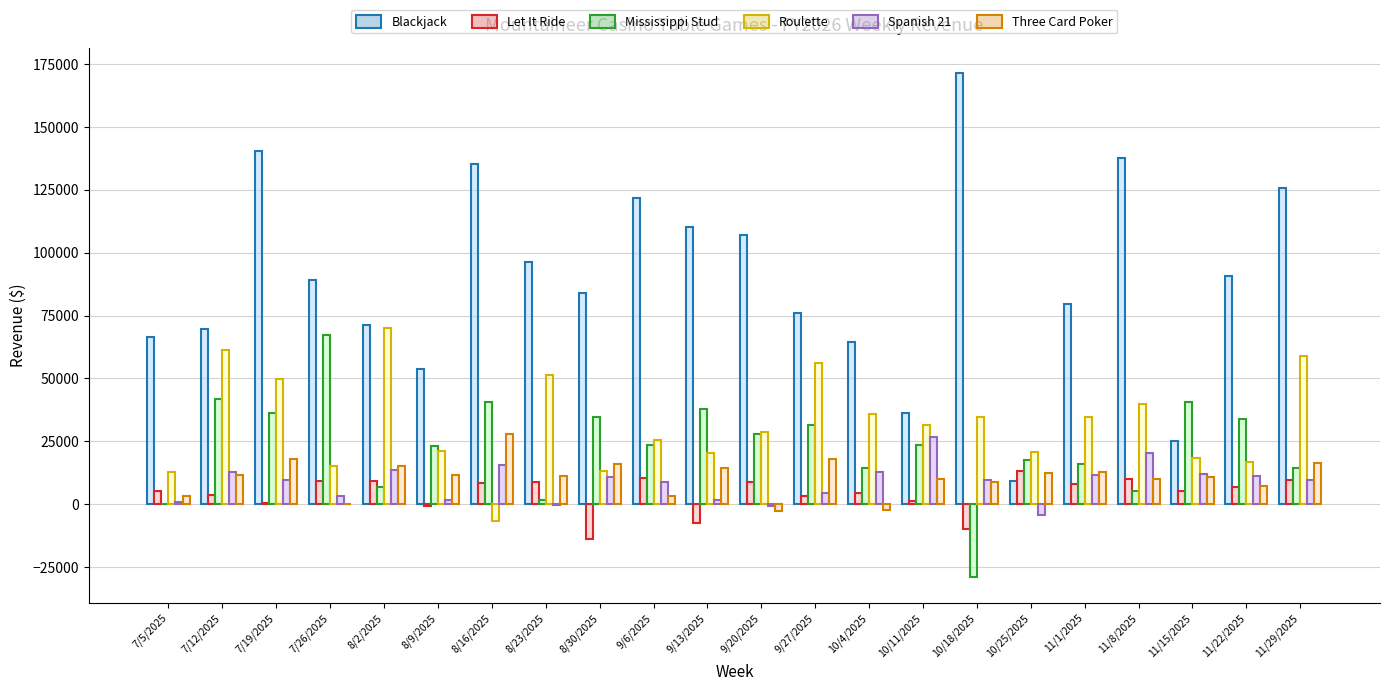

Are the bars grouped side by side (vs. stacked)?

Yes